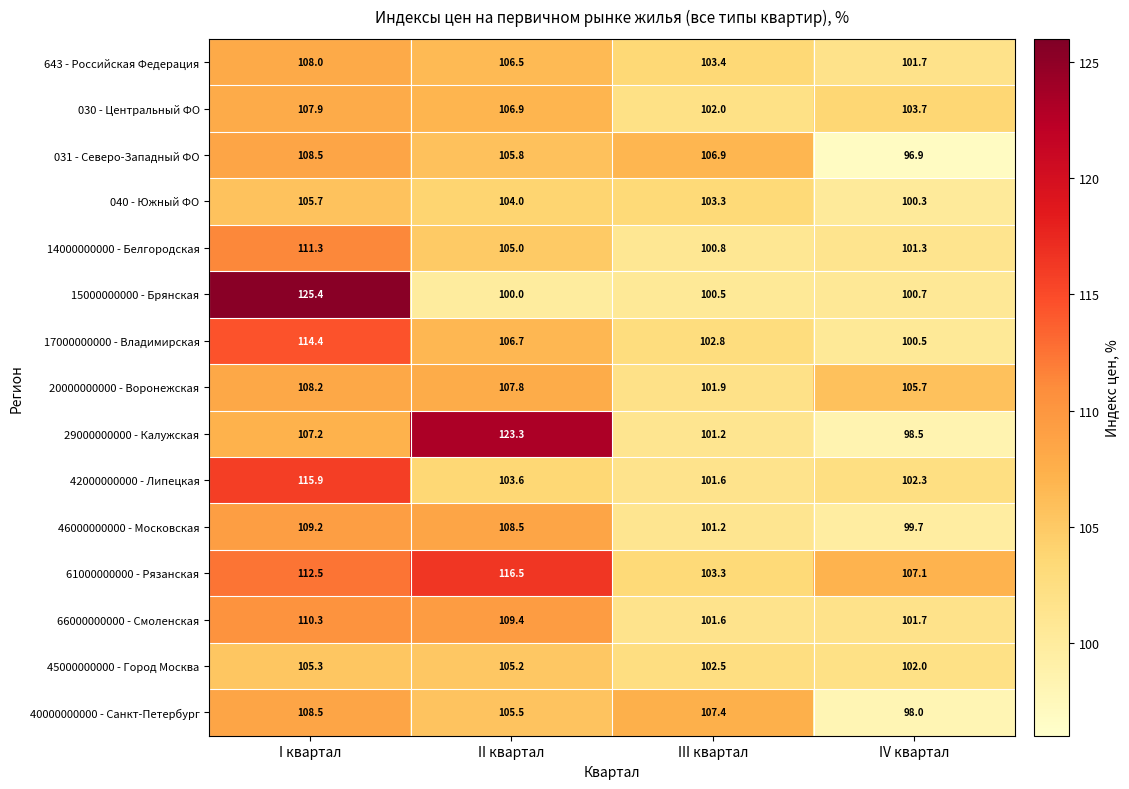

At which label is 40000000000 - Санкт-Петербург closest to 103?

II квартал